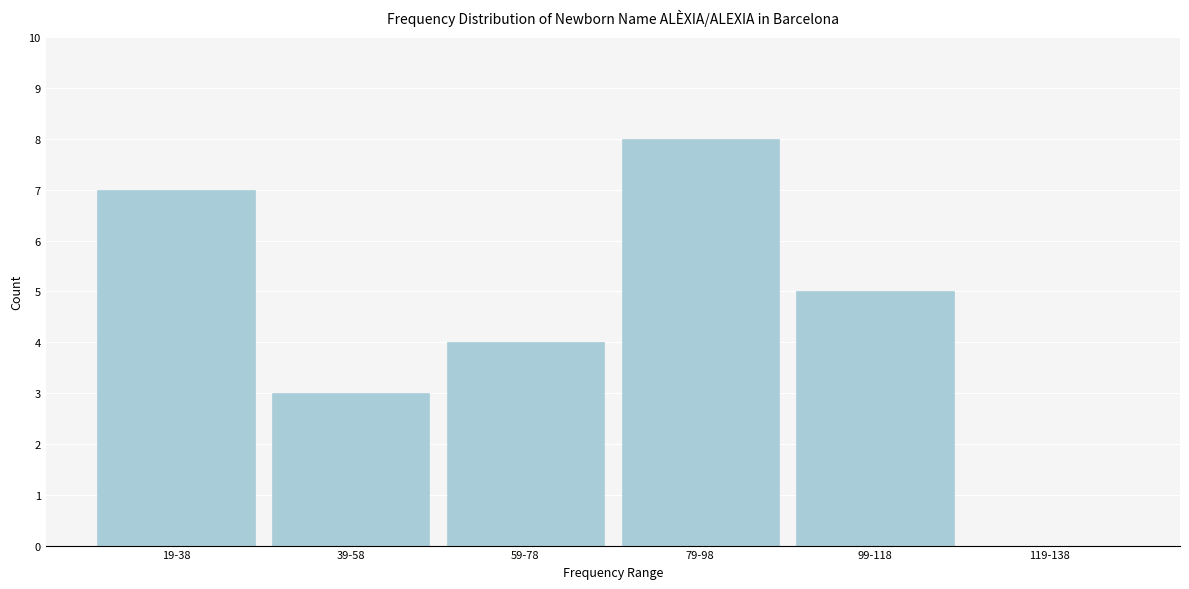

Reading right to left, transcribe all the data shown in this chart.

119-138=0	99-118=5	79-98=8	59-78=4	39-58=3	19-38=7